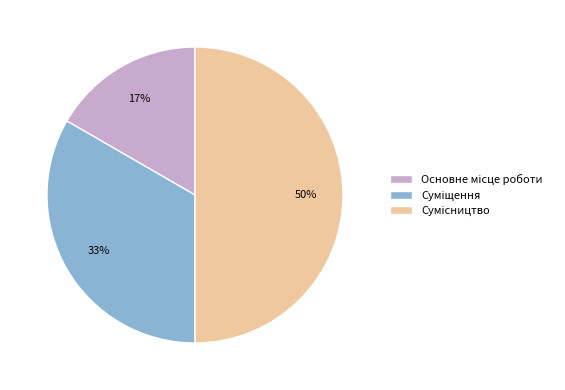

To the nearest percent, what is the difference between the largest and smallest slice percentages?

33%